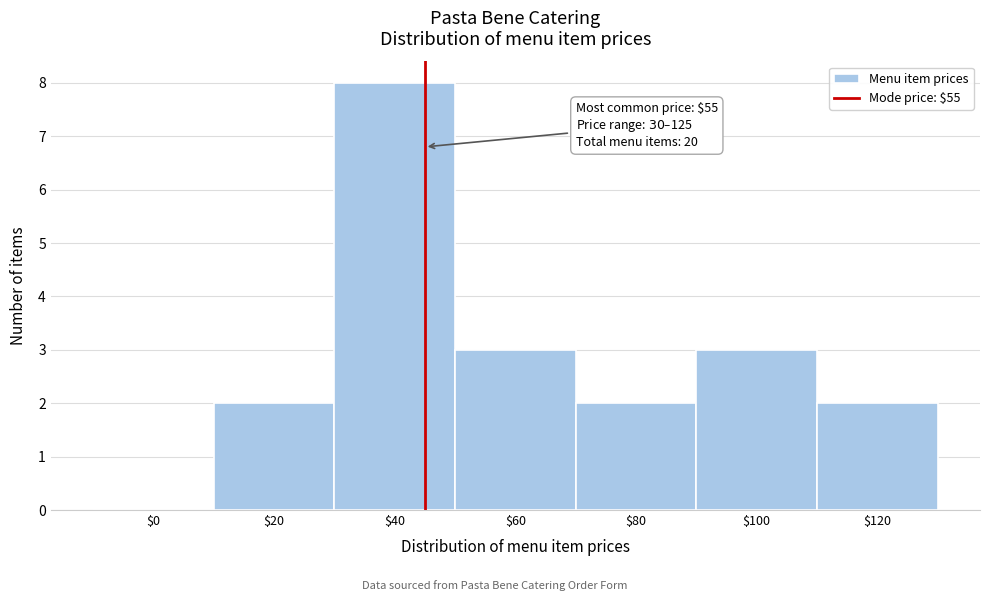

What is the greatest value displayed?

8